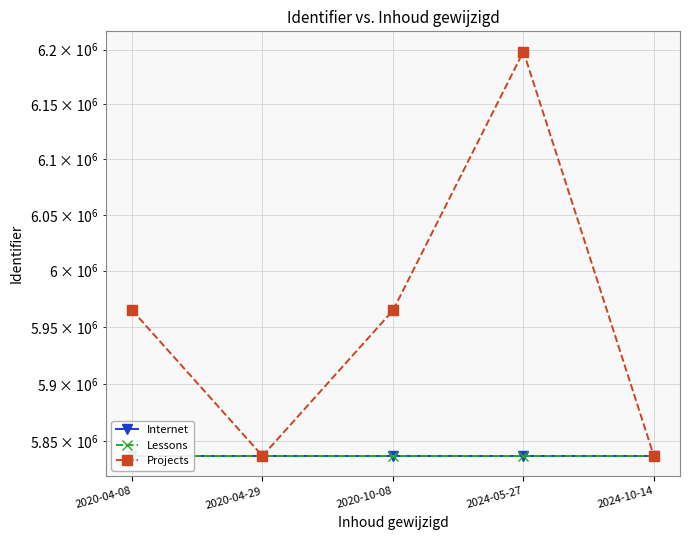

How many data points in Projects are less than 5964706?

2